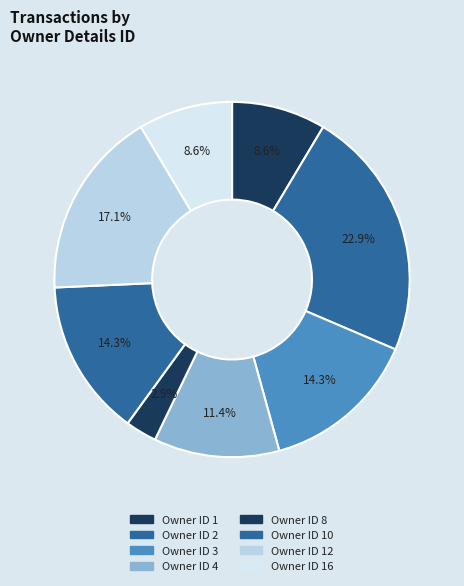

Count the number of slices in the pie.

8